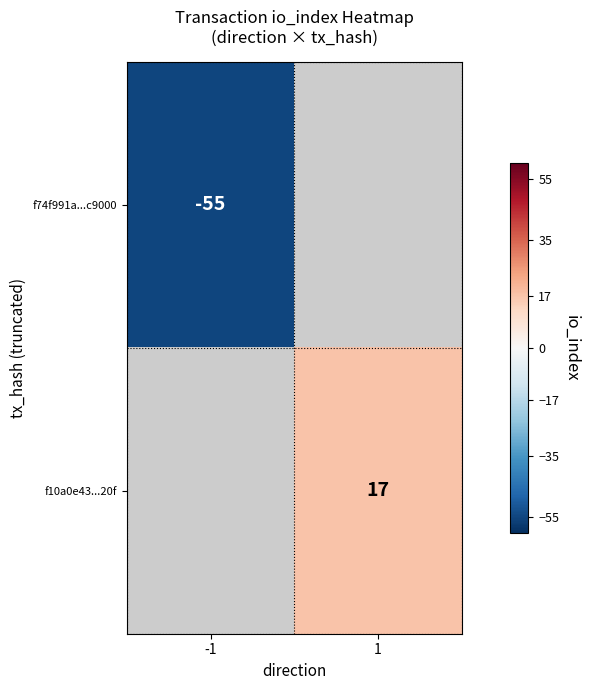

True or false: f74f991a...c9000 has a value of -55 at -1.

True